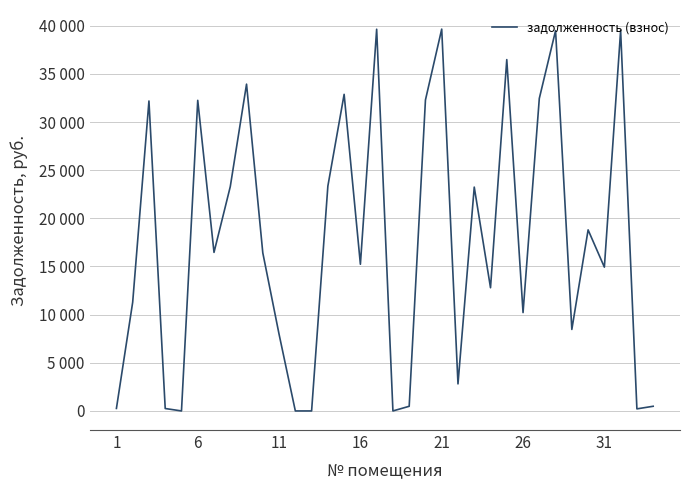

Reading left to right, extract all data points from this chart.

260.0	11284.9	32184.7	251.0	0.0	32251.7	16463.8	23292.7	33933.3	16410.8	7963.8	0.0	0.0	23345.7	32874.6	15231.4	39637.9	0.0	482.3	32292.2	39650.5	2807.3	23242.9	12792.6	36482.1	10213.2	32451.0	39491.7	8463.0	18800.7	14931.6	39491.7	214.5	484.9